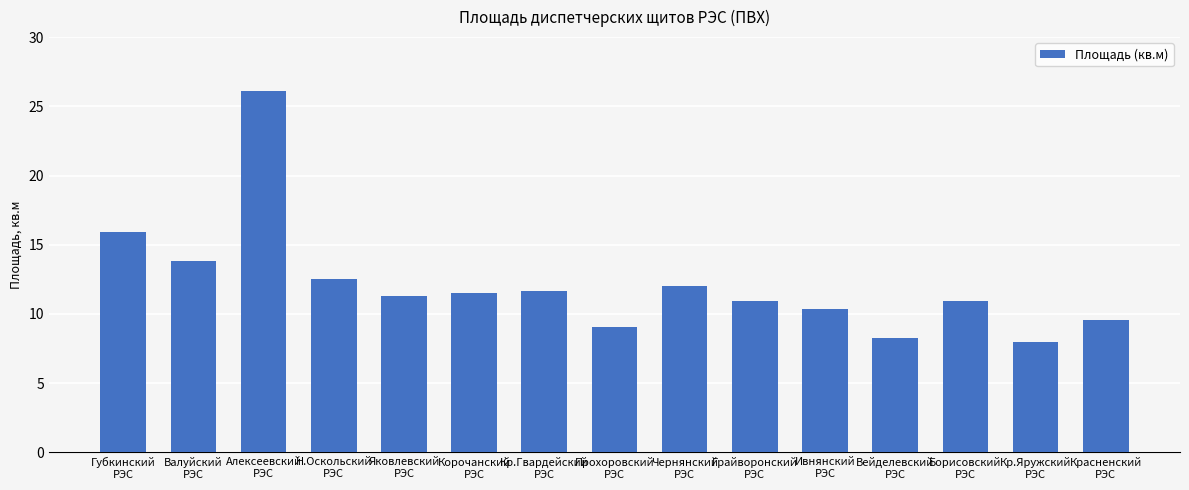

What is the greatest value displayed?

26.1